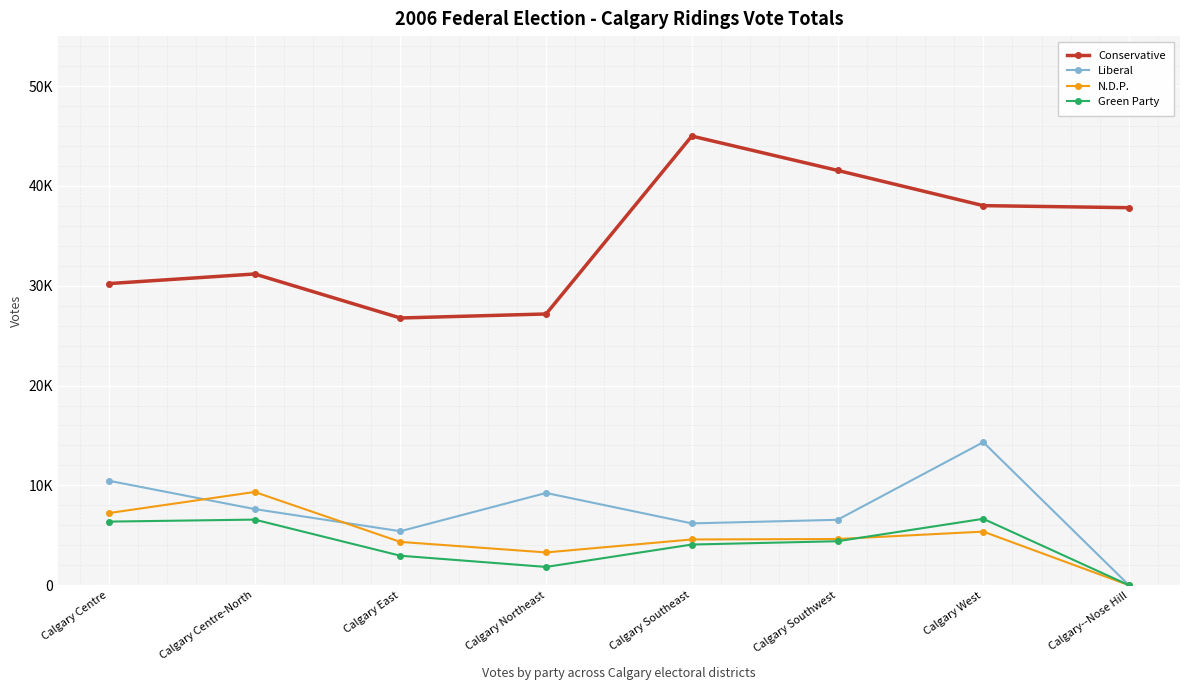

Which category has the lowest value across all series?

Calgary--Nose Hill